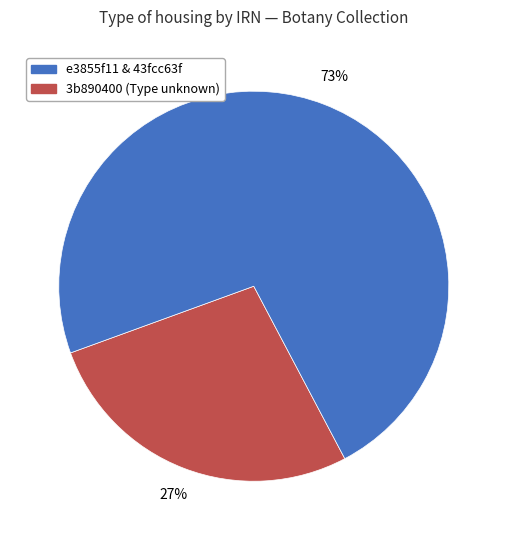

Does any single category account for the majority?

Yes